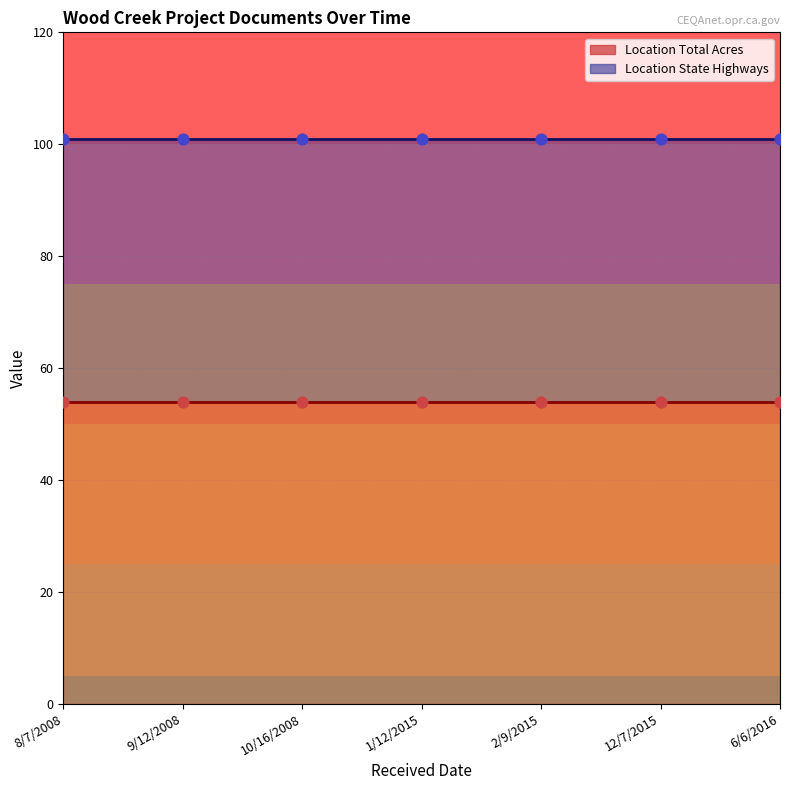

At which category is the sum across all series the highest?

8/7/2008